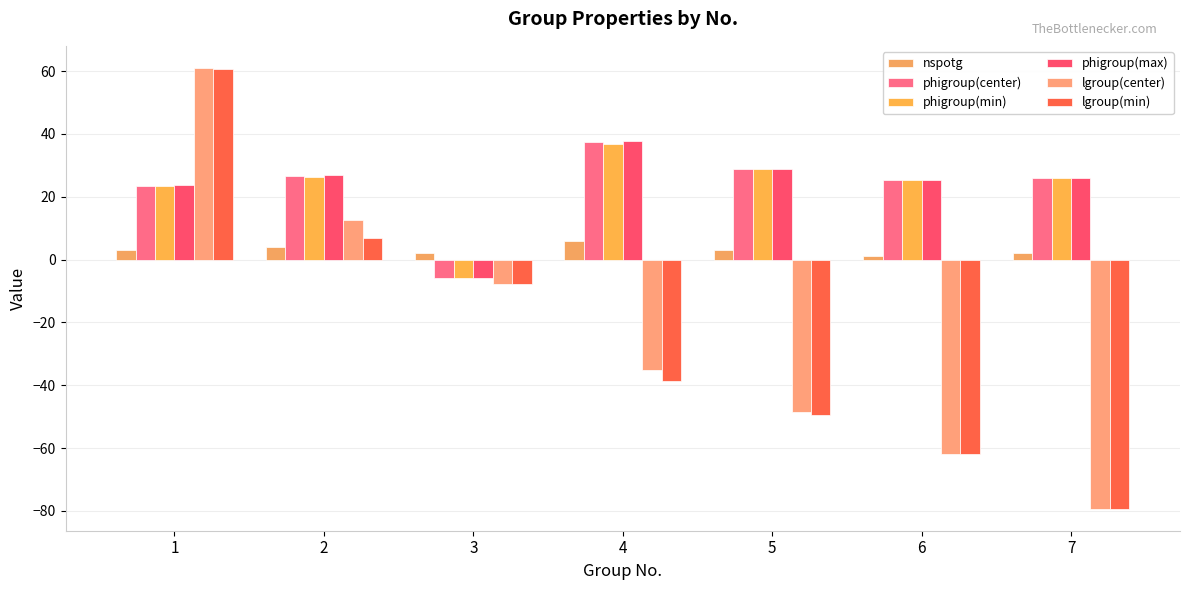

What is the spread (max minus min) of values at 6?

87.0